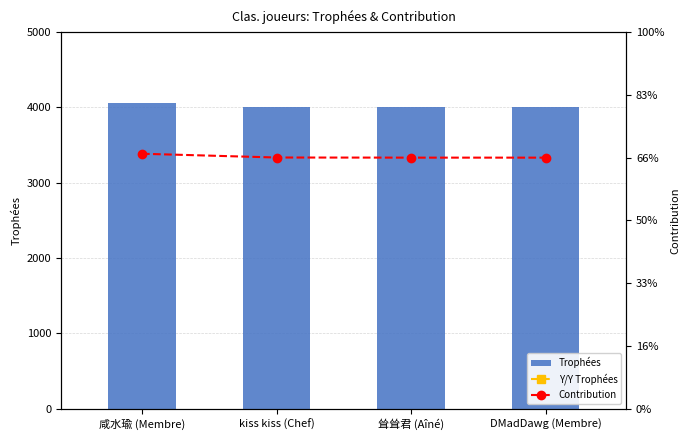

What is the label of the 2nd bar from the right?

耸耸君 (Aîné)